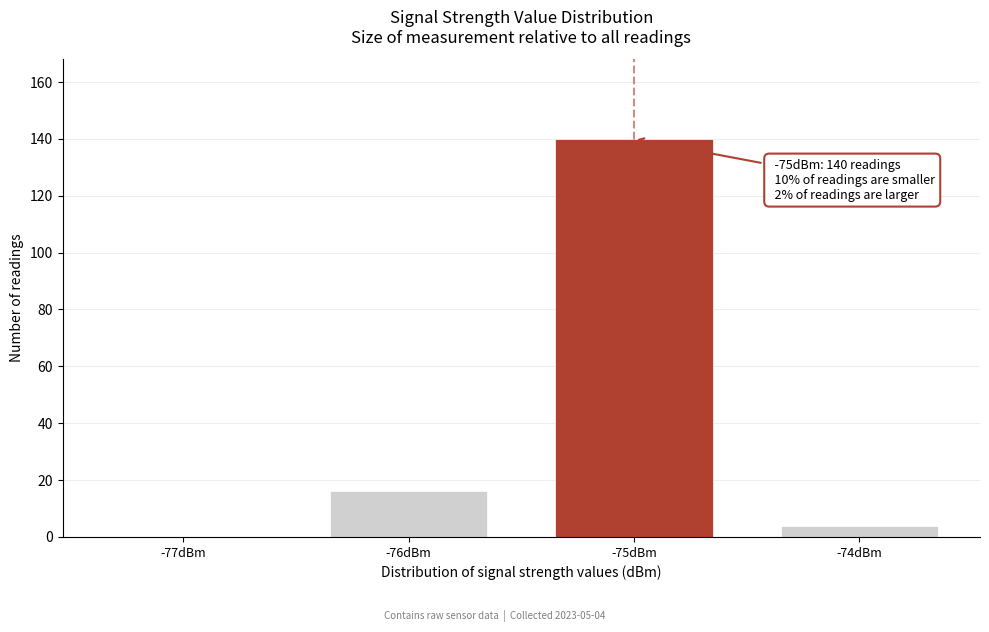

Reading right to left, list all the values displayed in this chart.

-74dBm=4	-75dBm=140	-76dBm=16	-77dBm=0